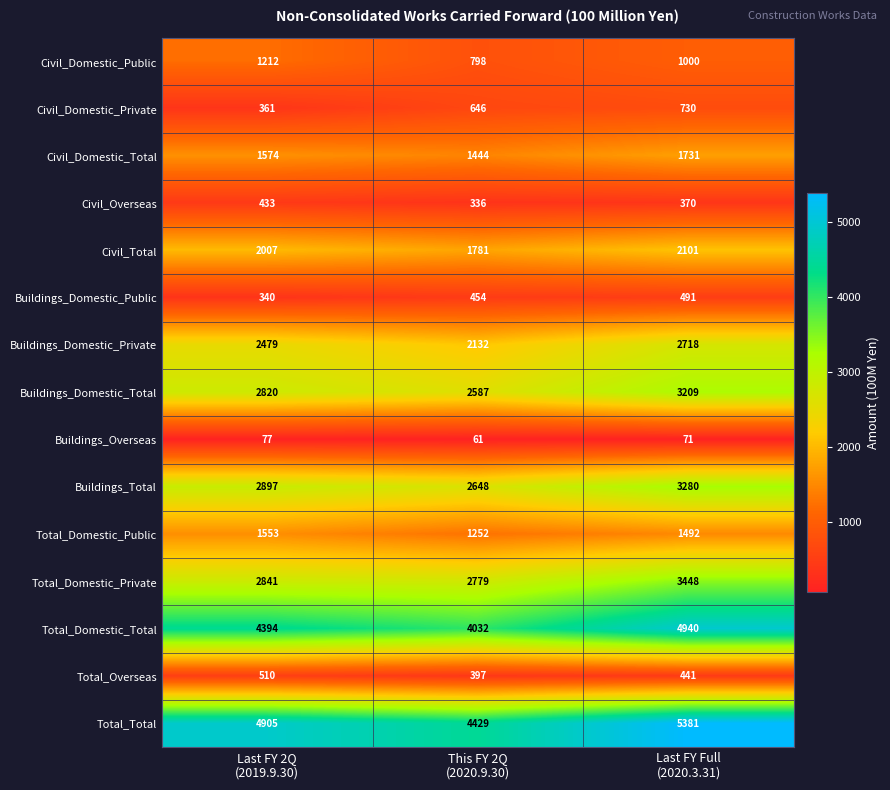

At which category is the sum across all series the highest?

Last FY Full
(2020.3.31)